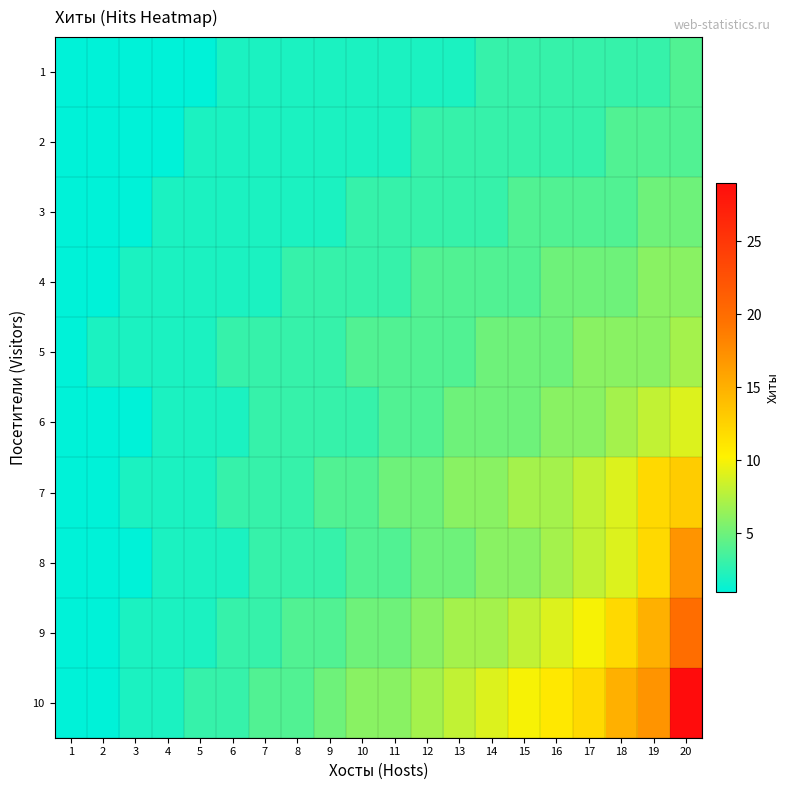

At how many categories does at least one series exceed 3?

14